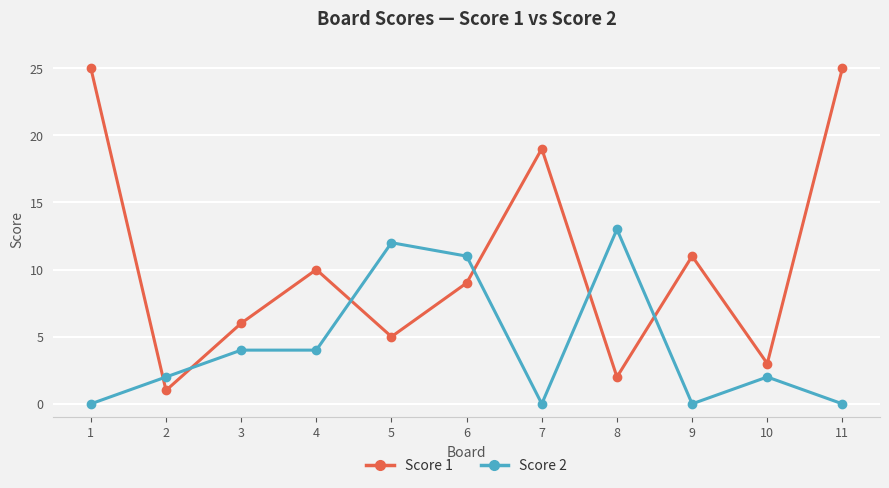

List the series in order of their overall mean, lowest first.

Score 2, Score 1